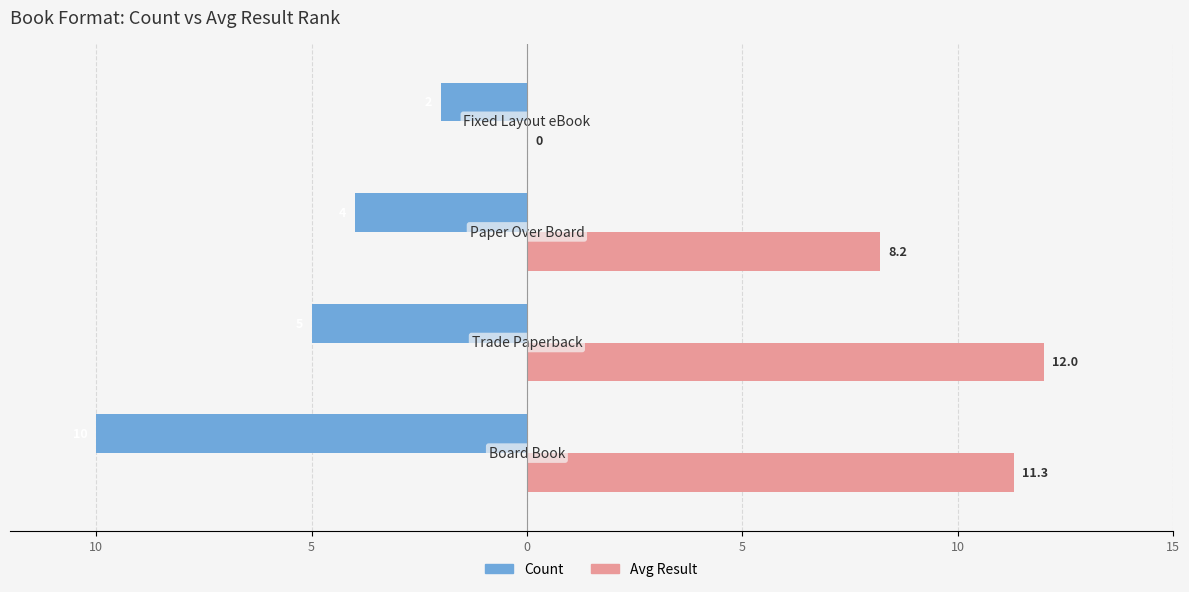

What are all the series names shown in the legend?

Count, Avg Result